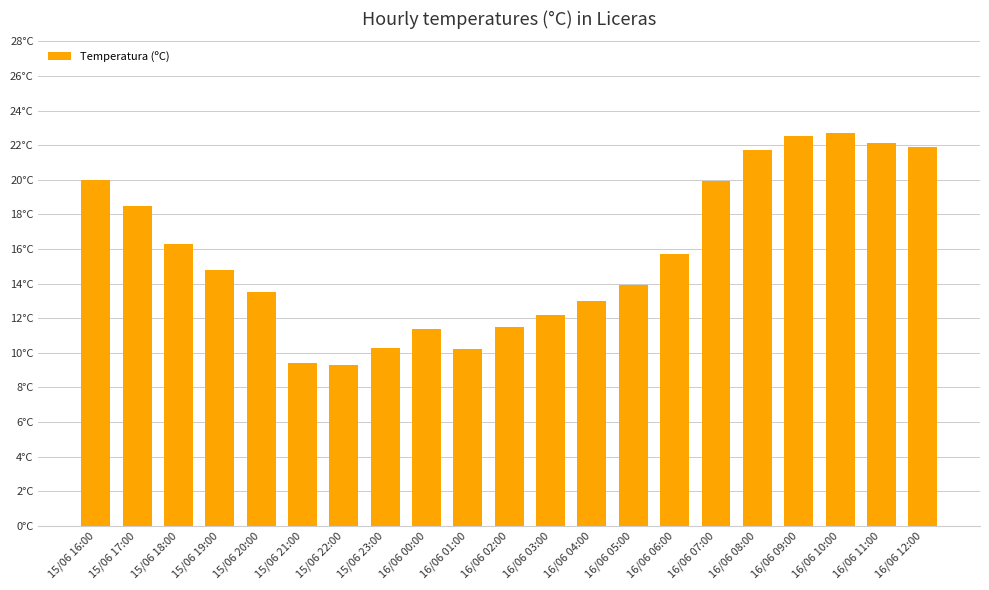

The chart shows a value of 5.4 at 16/06 04:00. True or false?

False